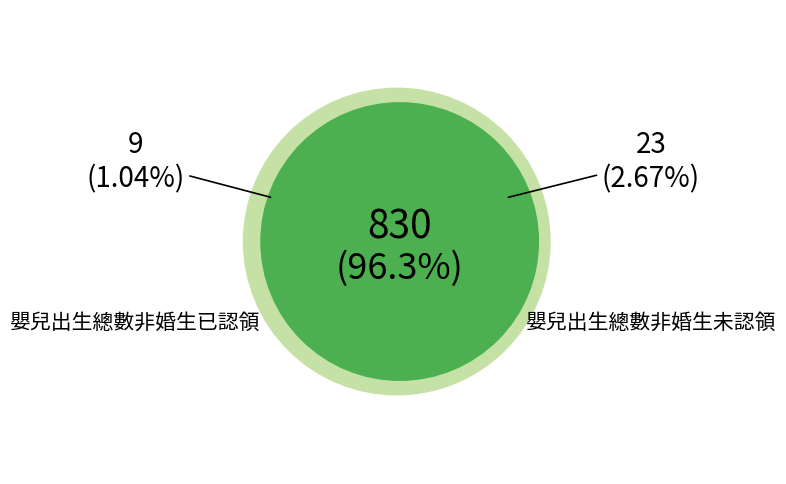

To the nearest percent, what portion does 嬰兒出生總數非婚生未認領 represent?

3%